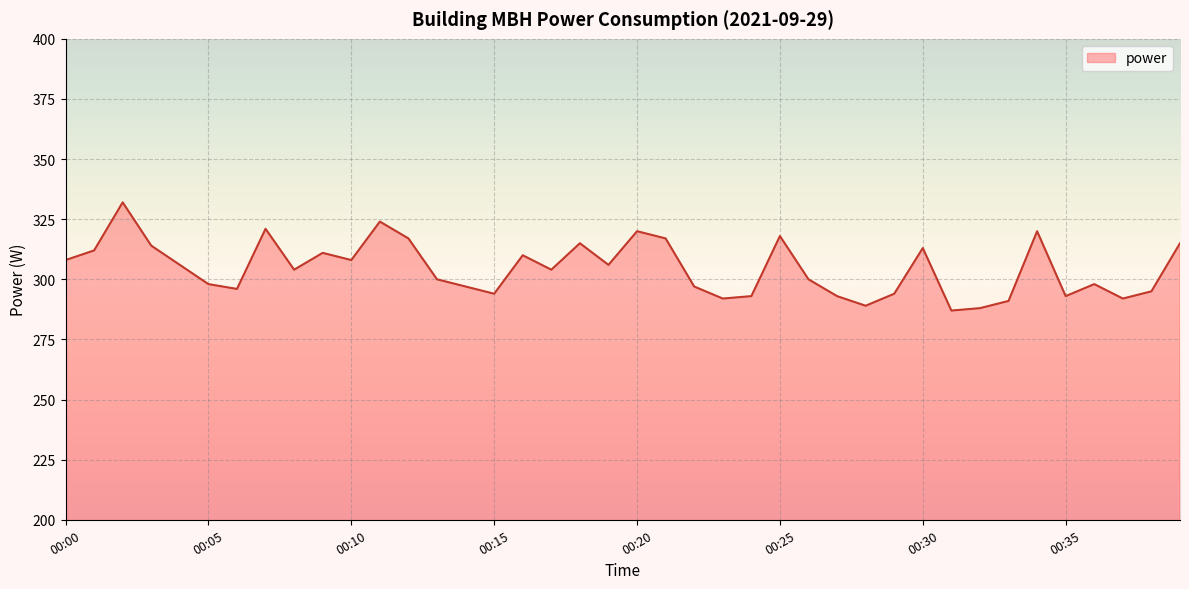

What is the difference between the second highest and minimum values?

37